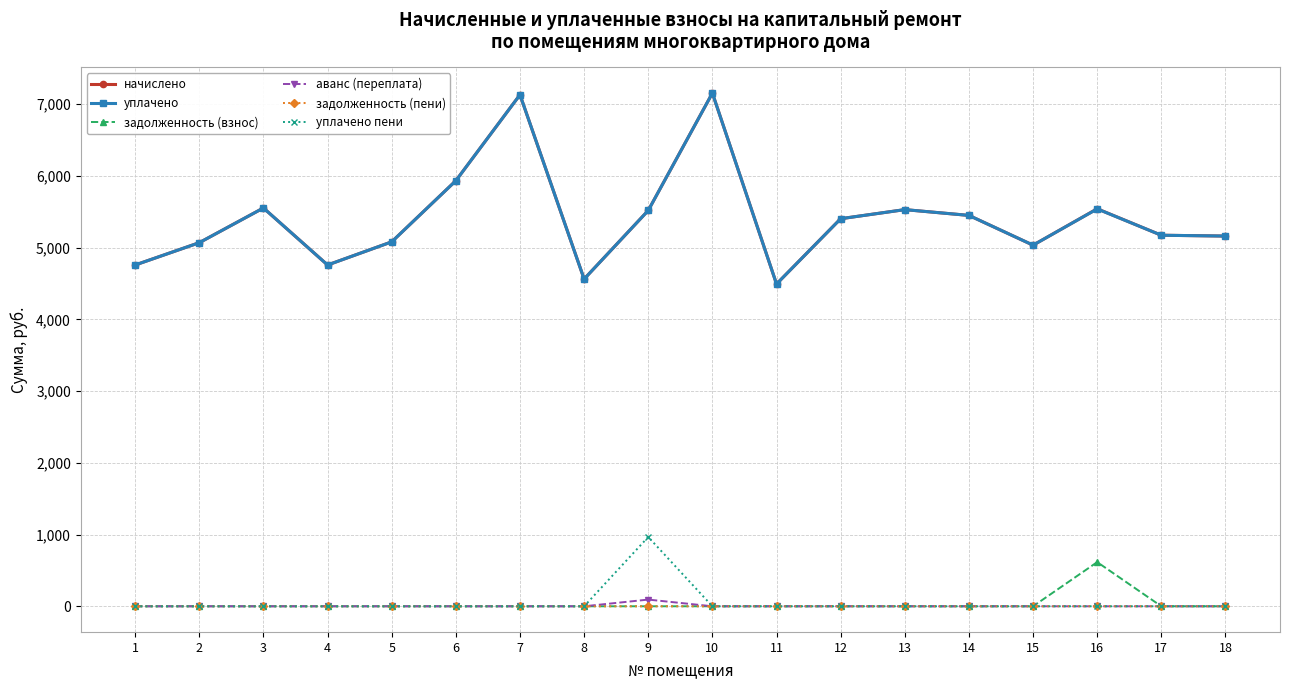

Is it true that задолженность (взнос) equals 410.2 at 1?

False